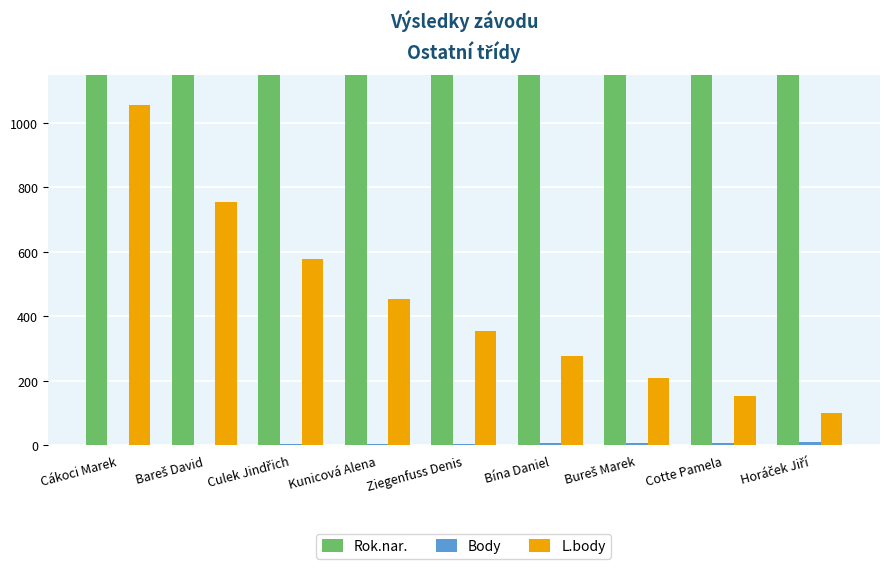

Reading left to right, transcribe all the data shown in this chart.

Rok.nar.: Cákoci Marek=1981	Bareš David=1996	Culek Jindřich=1981	Kunicová Alena=1981	Ziegenfuss Denis=2006	Bína Daniel=1970	Bureš Marek=1984	Cotte Pamela=1967	Horáček Jiří=1982
Body: Cákoci Marek=1	Bareš David=2	Culek Jindřich=3	Kunicová Alena=4	Ziegenfuss Denis=5	Bína Daniel=6	Bureš Marek=7	Cotte Pamela=8	Horáček Jiří=9
L.body: Cákoci Marek=1055	Bareš David=754	Culek Jindřich=578	Kunicová Alena=453	Ziegenfuss Denis=356	Bína Daniel=277	Bureš Marek=210	Cotte Pamela=152	Horáček Jiří=101